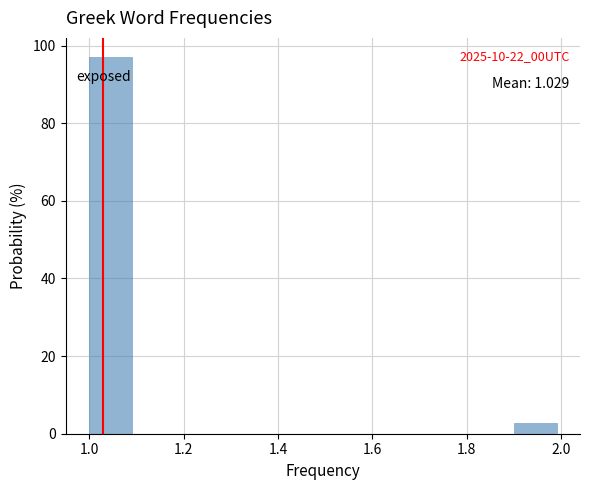

Which range on the x-axis has the tallest bar?

1.0 to 1.1